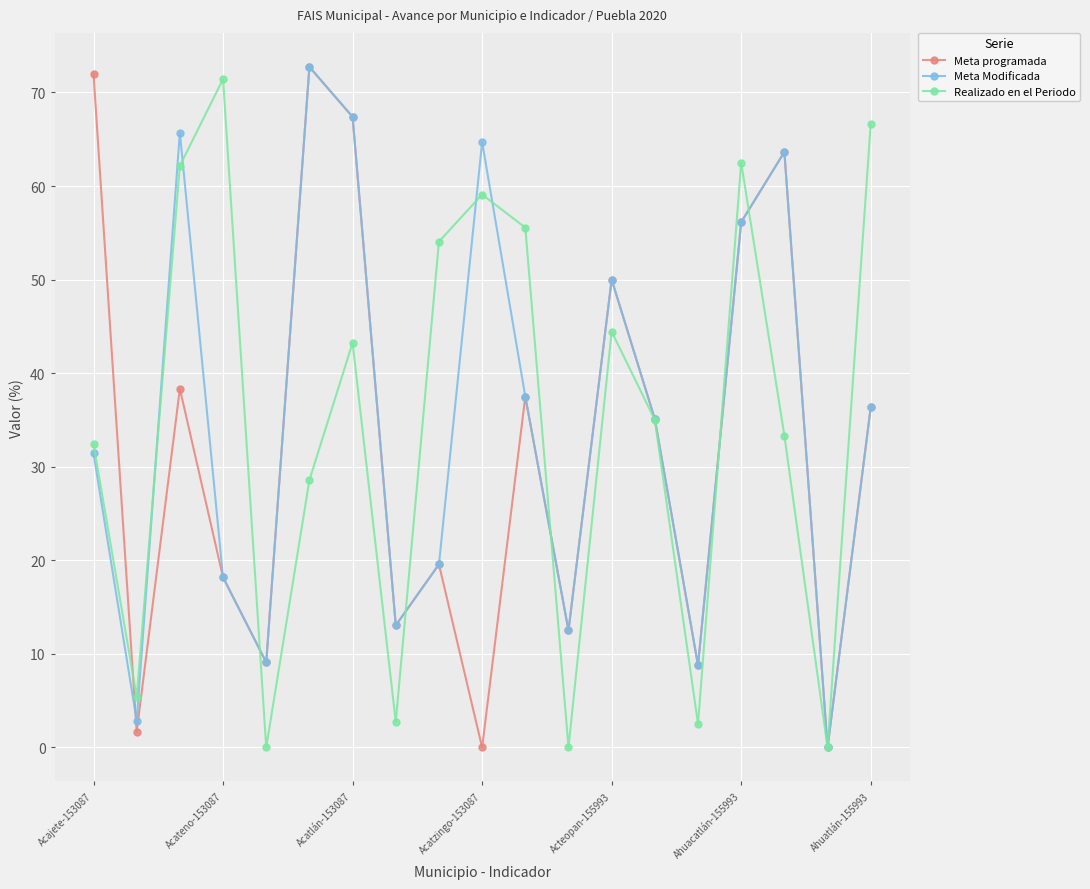

At how many categories does at least one series exceed 48?

12